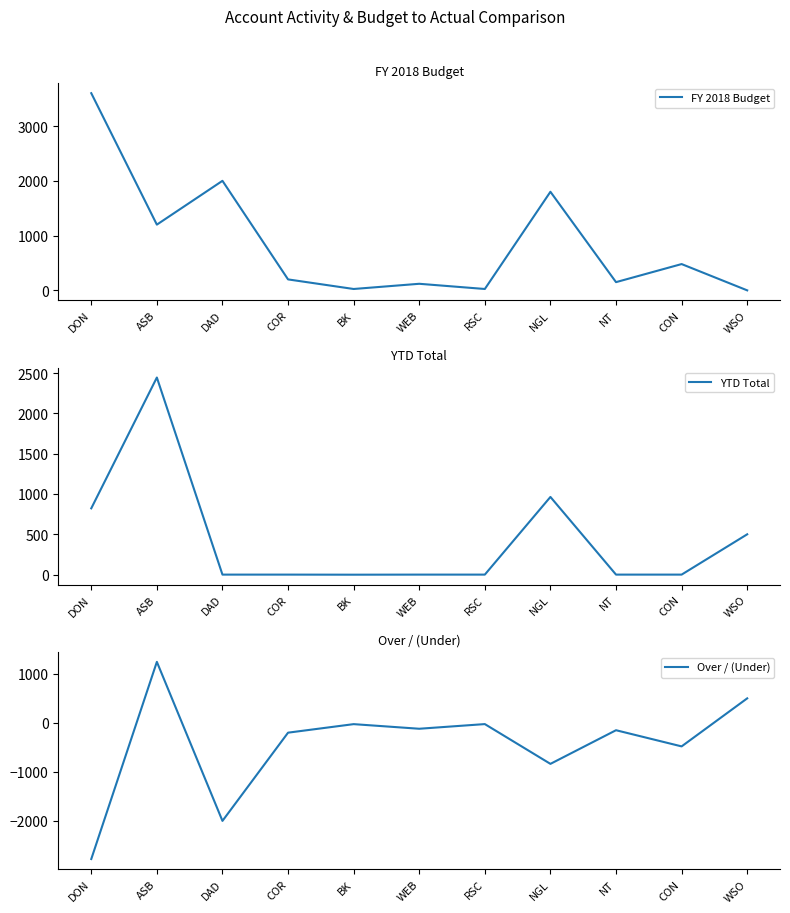

At which label does YTD Total first exceed 0?

DON